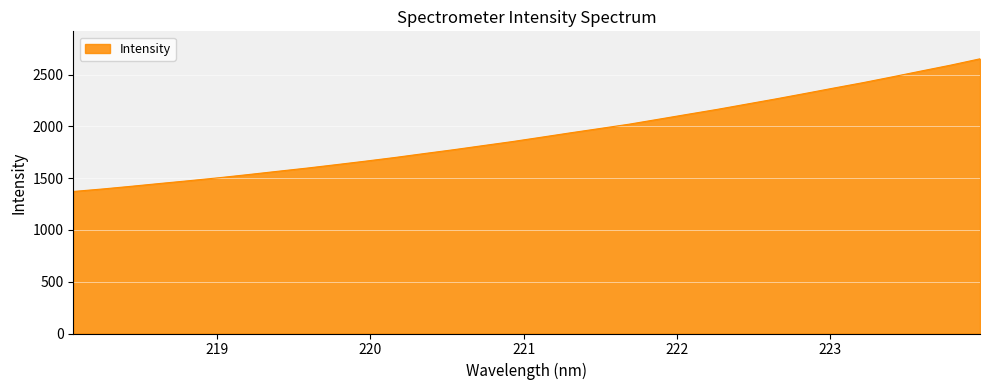

What is the difference between the maximum and minimum values?

1281.0